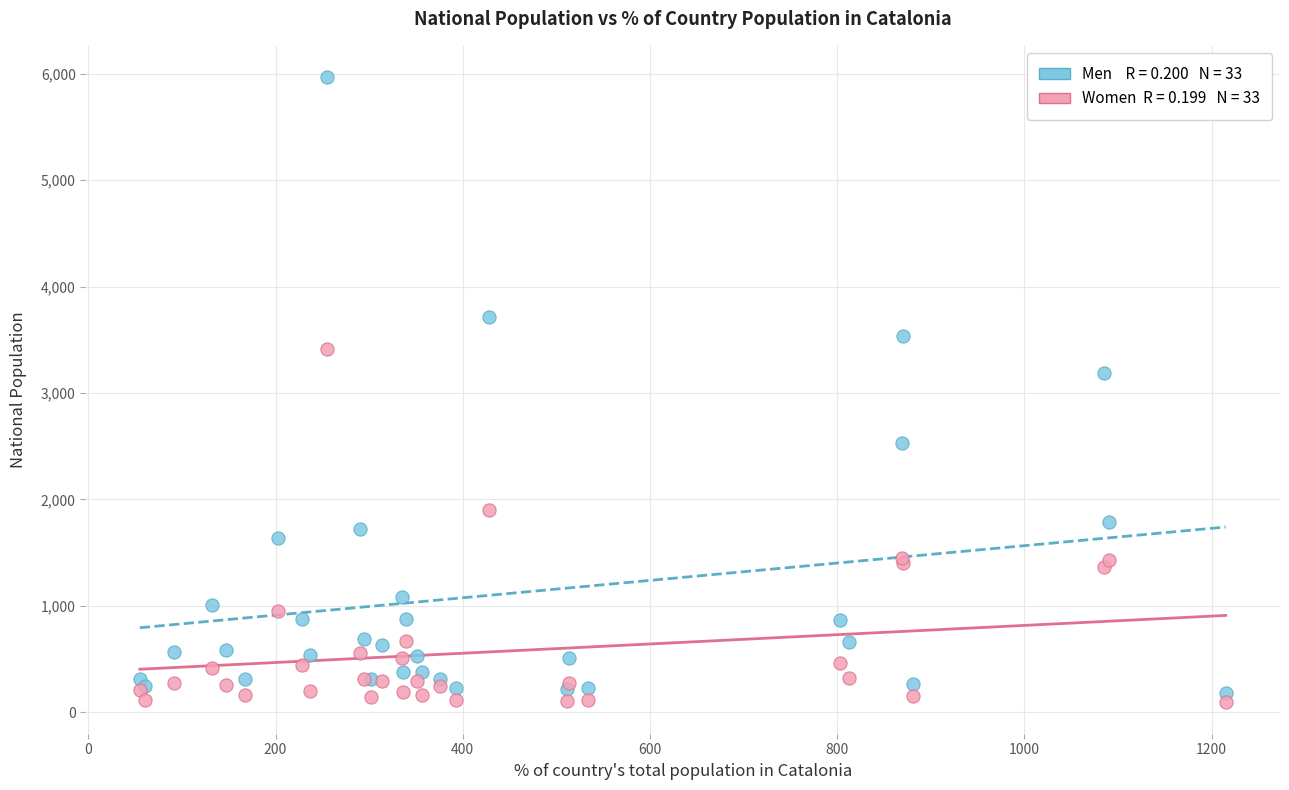

Across all series, what Y value is closest to 3030?

3184